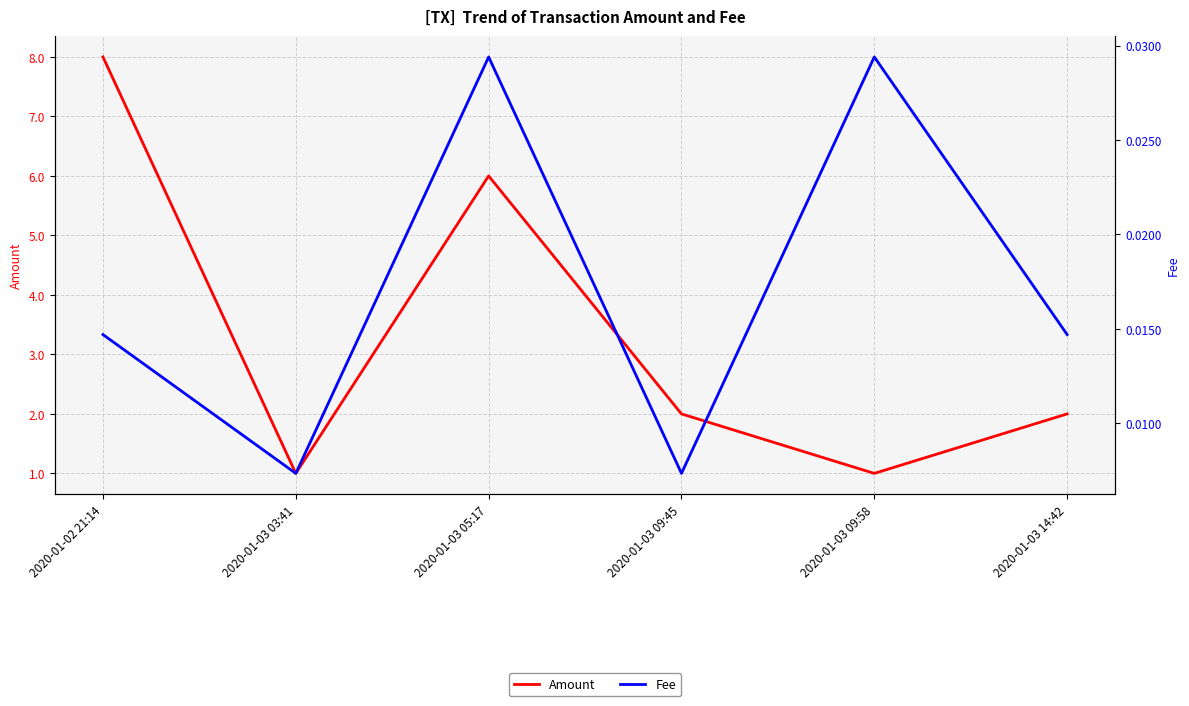

Is this an area chart (filled region under the line)?

No